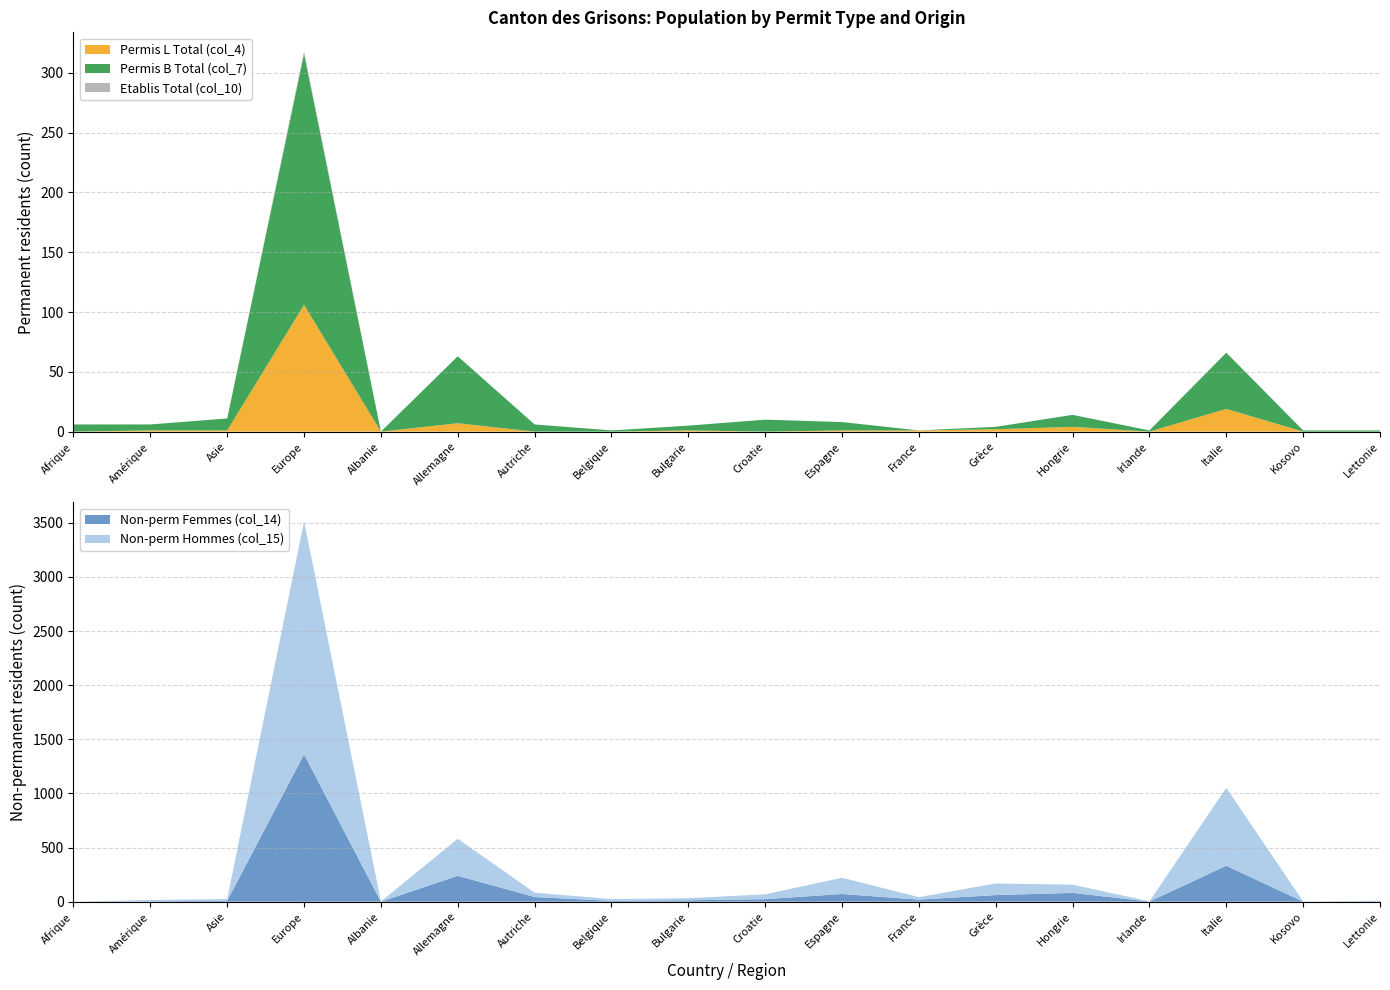

Reading left to right, list all the values displayed in this chart.

Permis L Total (col_4): 0	1	1	106	0	7	0	0	1	0	1	1	2	4	0	19	0	0
Permis B Total (col_7): 6	5	10	210	0	56	6	1	4	10	7	0	2	10	1	47	1	1
Etablis Total (col_10): 0	0	0	2	0	0	0	0	0	0	0	0	0	0	0	0	0	0
Non-perm Femmes (col_14): 0	3	9	1361	0	239	43	7	13	23	71	19	61	81	1	332	0	4
Non-perm Hommes (col_15): 1	12	16	2152	2	342	40	17	19	45	150	23	107	76	2	720	2	4